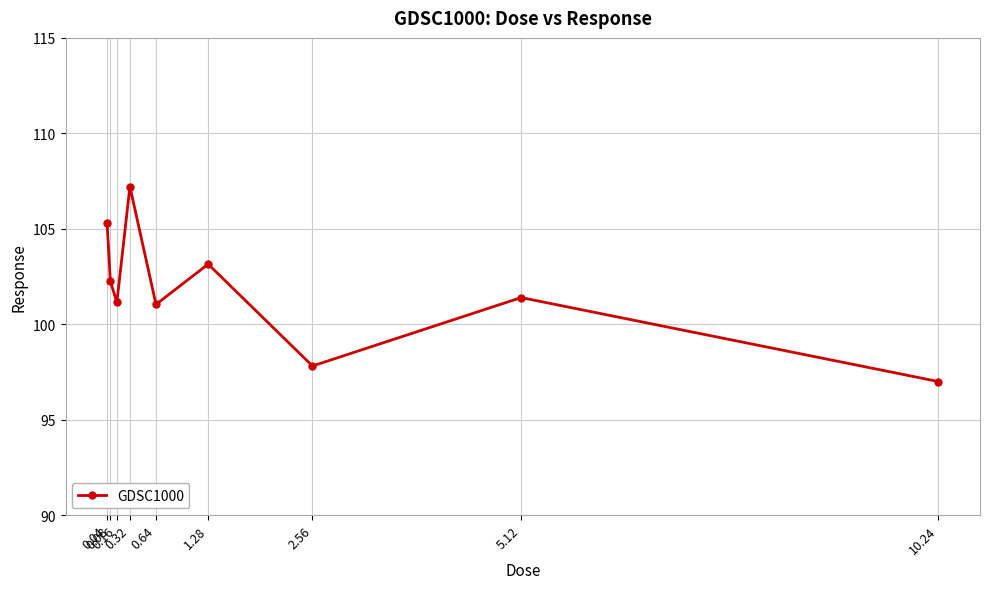

What is the change in value from 1.28 to 2.56?

-5.3